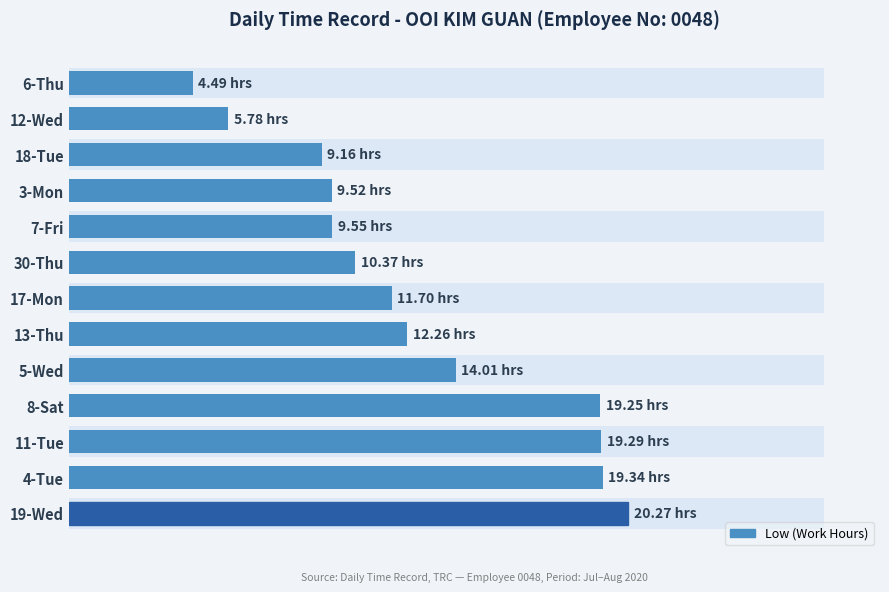

What is the sum of the values at 6-Thu and 17-Mon?

16.2